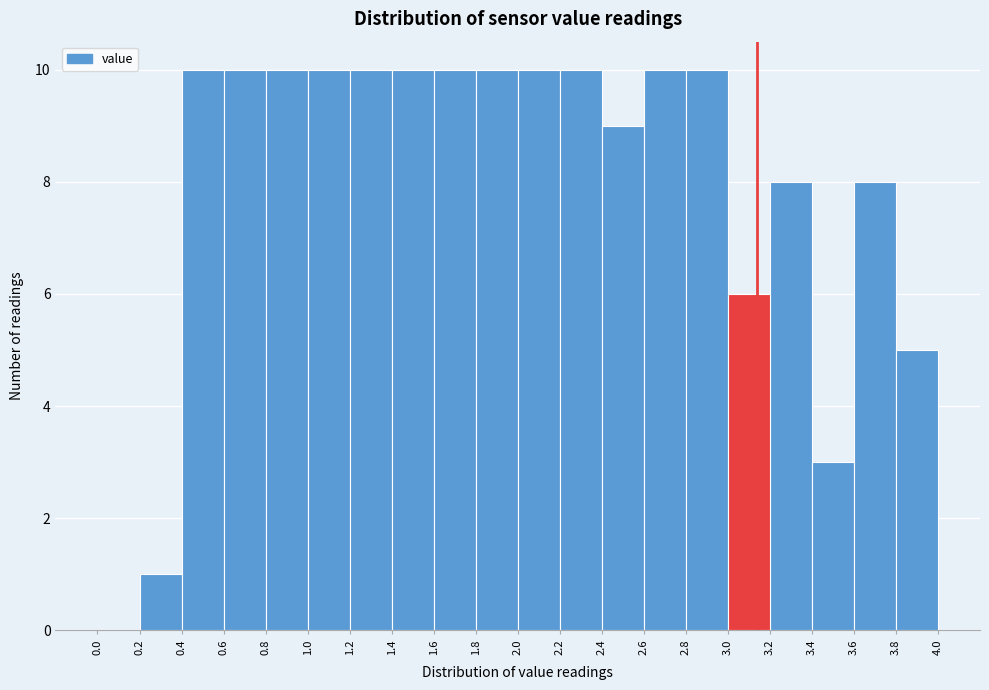

Reading left to right, list every bar in this chart as the range it spans on the x-axis followed by its height. The values are not printed on the chart, so give them approximately, as read against the axis.

0.0 to 0.2: 0
0.2 to 0.4: 1
0.4 to 0.6: 10
0.6 to 0.8: 10
0.8 to 1.0: 10
1.0 to 1.2: 10
1.2 to 1.4: 10
1.4 to 1.6: 10
1.6 to 1.8: 10
1.8 to 2.0: 10
2.0 to 2.2: 10
2.2 to 2.4: 10
2.4 to 2.6: 9
2.6 to 2.8: 10
2.8 to 3.0: 10
3.0 to 3.2: 6
3.2 to 3.4: 8
3.4 to 3.6: 3
3.6 to 3.8: 8
3.8 to 4.0: 5